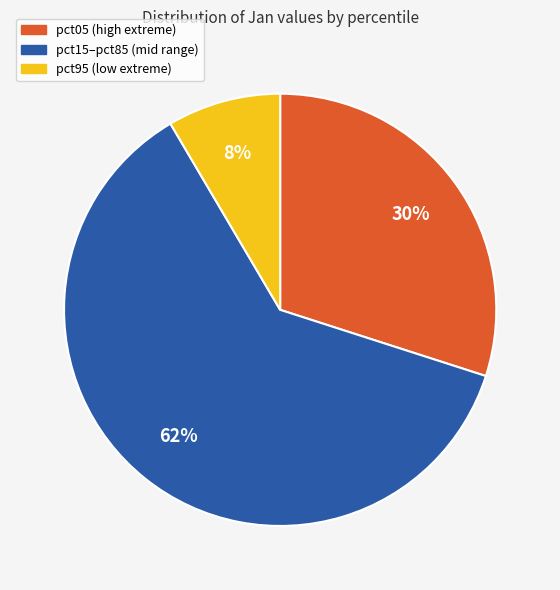

Is there a majority slice in this chart?

Yes